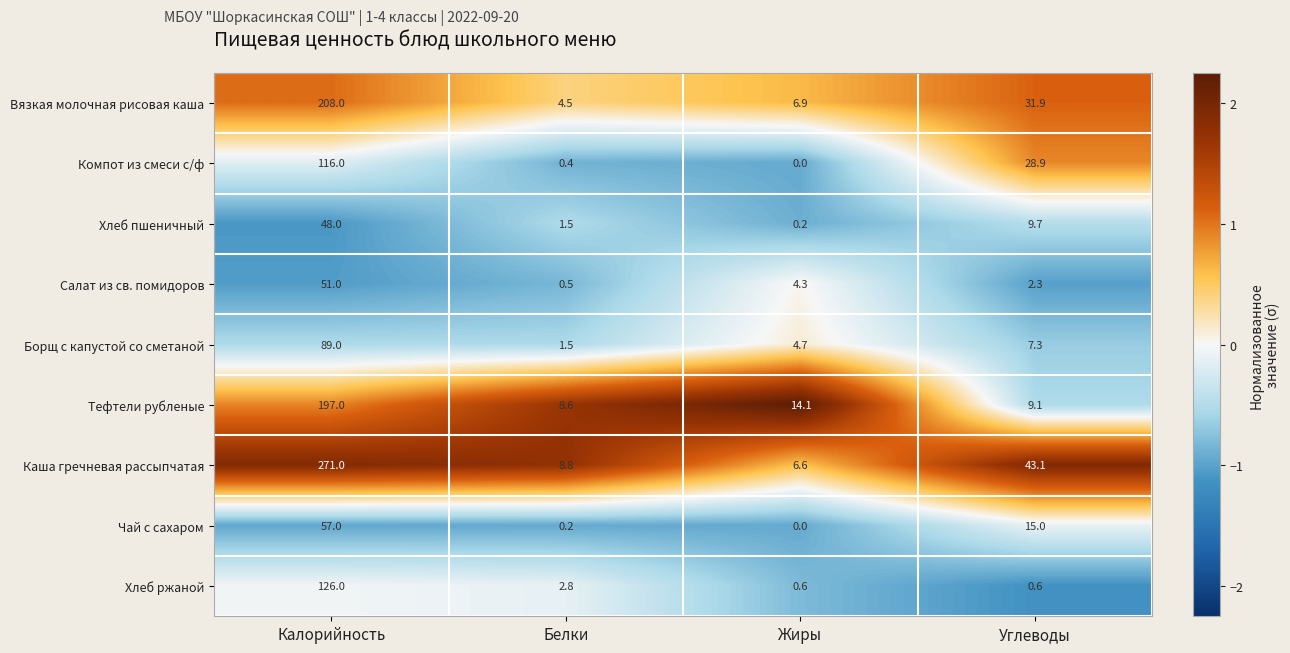

At which category is the sum across all series the highest?

Калорийность